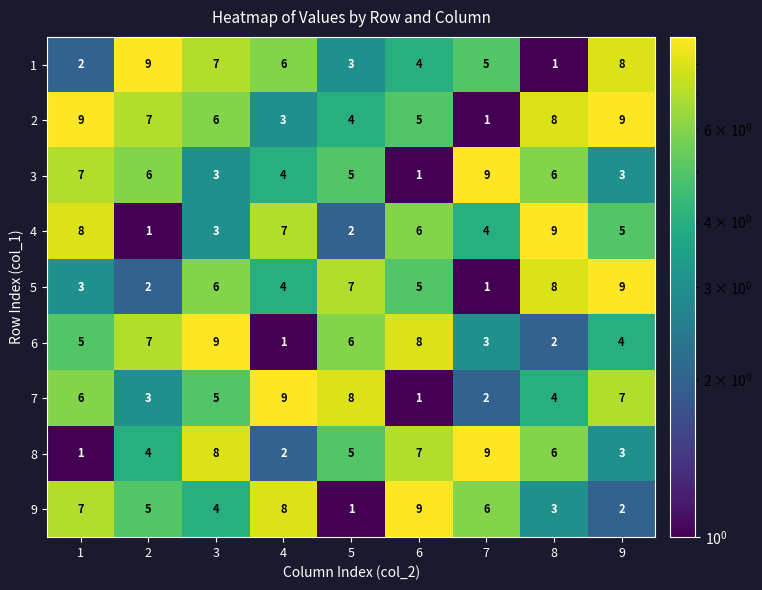

What is the difference between the highest and lowest values at 5?

7